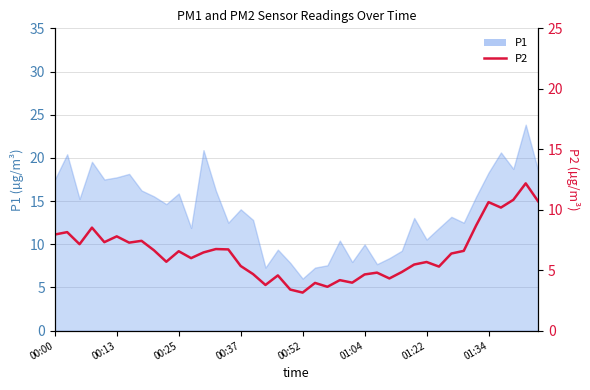

At which label is the value closest to 7?

00:25